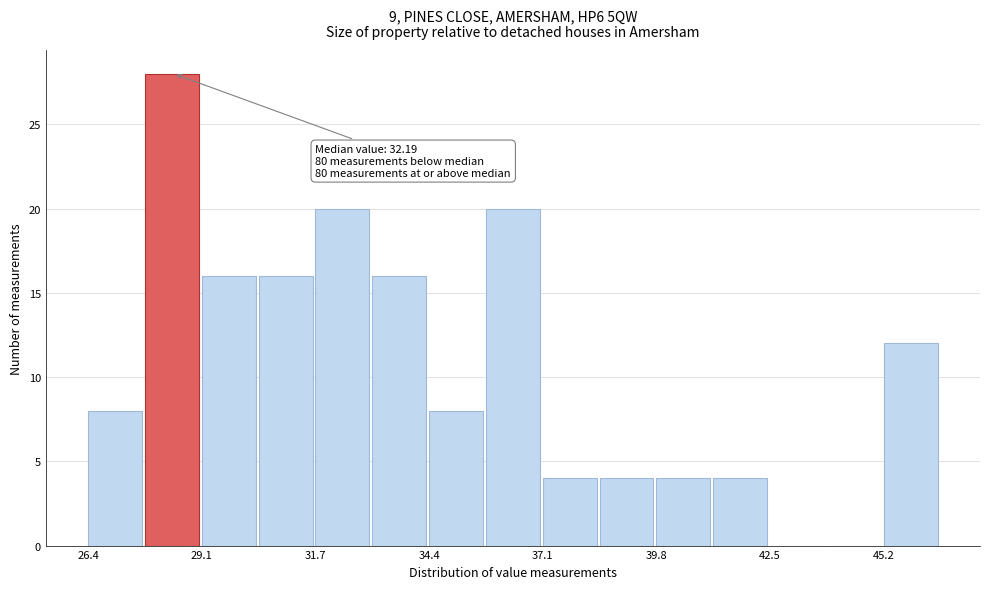

Around what value on the x-axis is the tallest bar? Give the approximate position of its centre, as read against the axis.

28.5